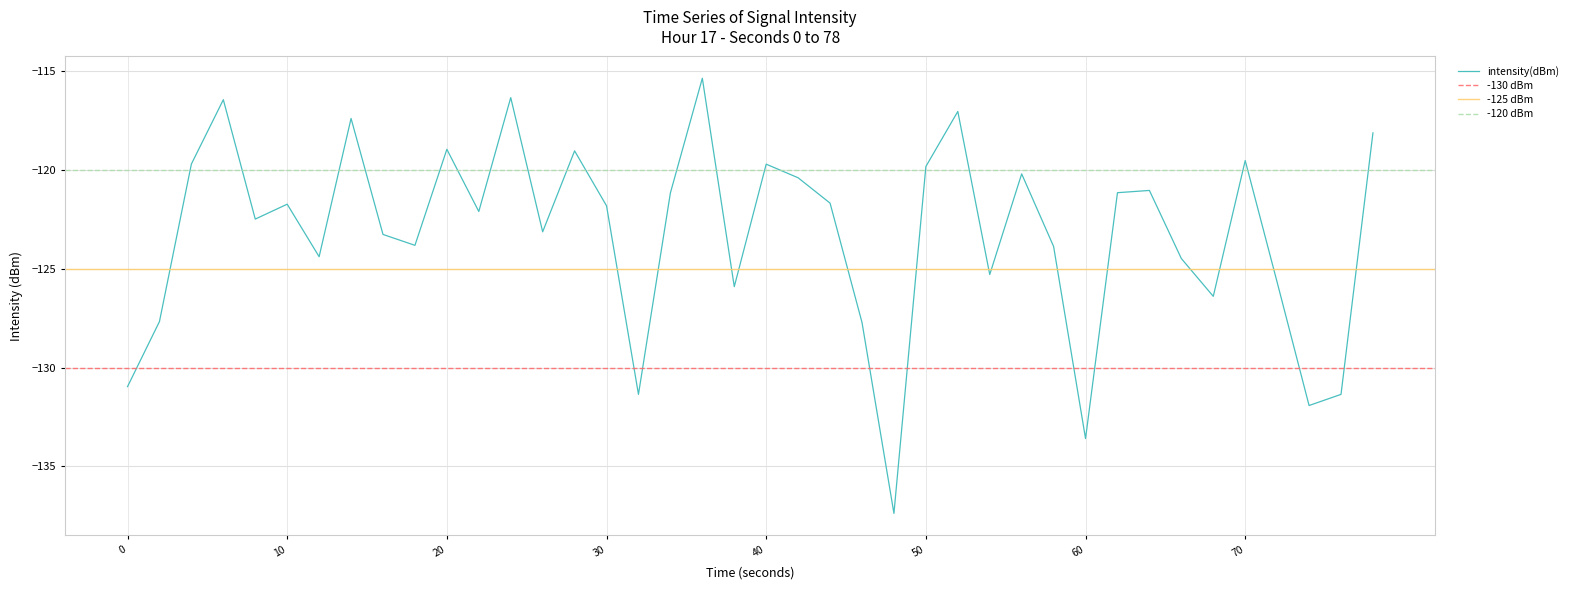

The intensity(dBm) series shows -119.7 at 40. True or false?

True